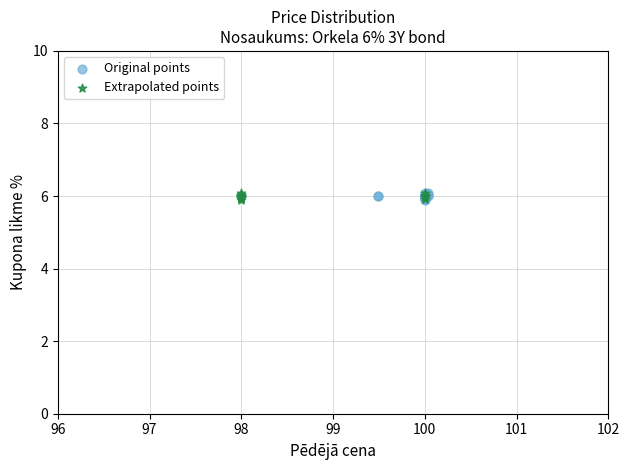

What are all the series names shown in the legend?

Original points, Extrapolated points